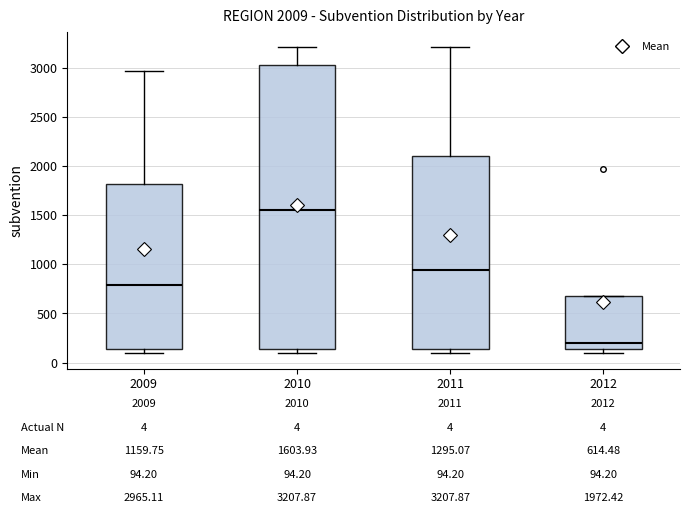

Which box's median line is the highest?

2010